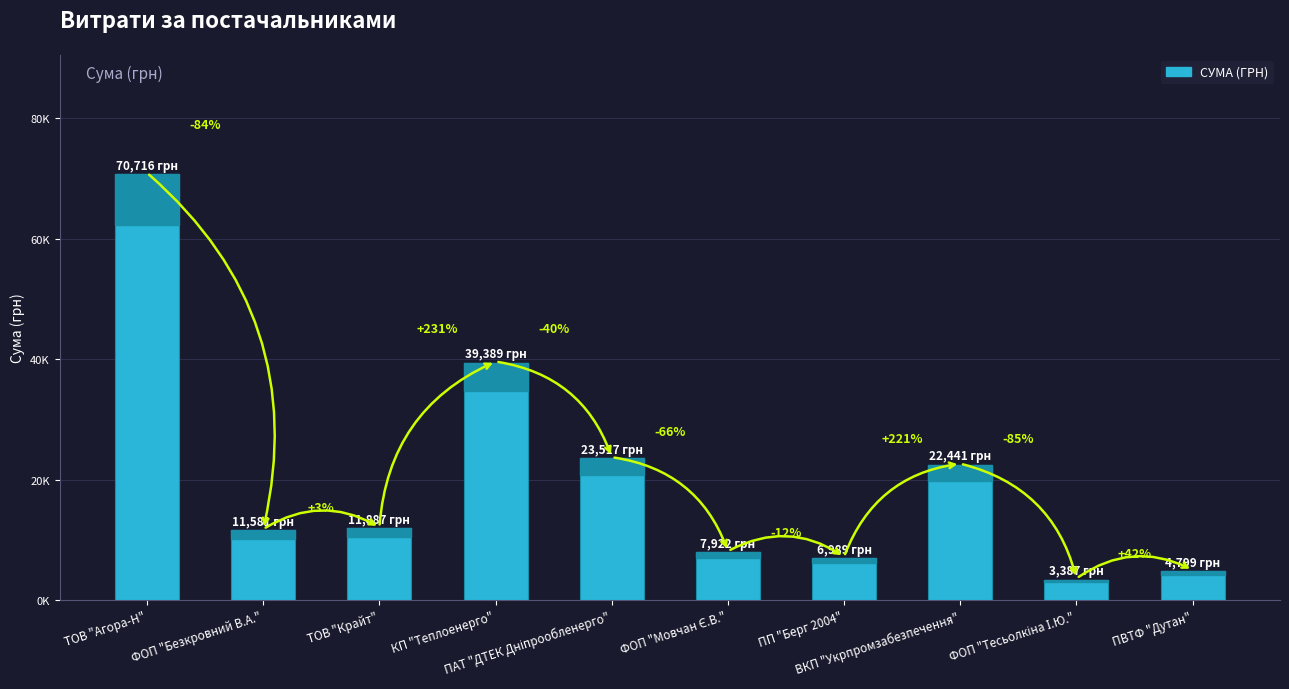

What is the value of the 9th bar from the left?

3387.1